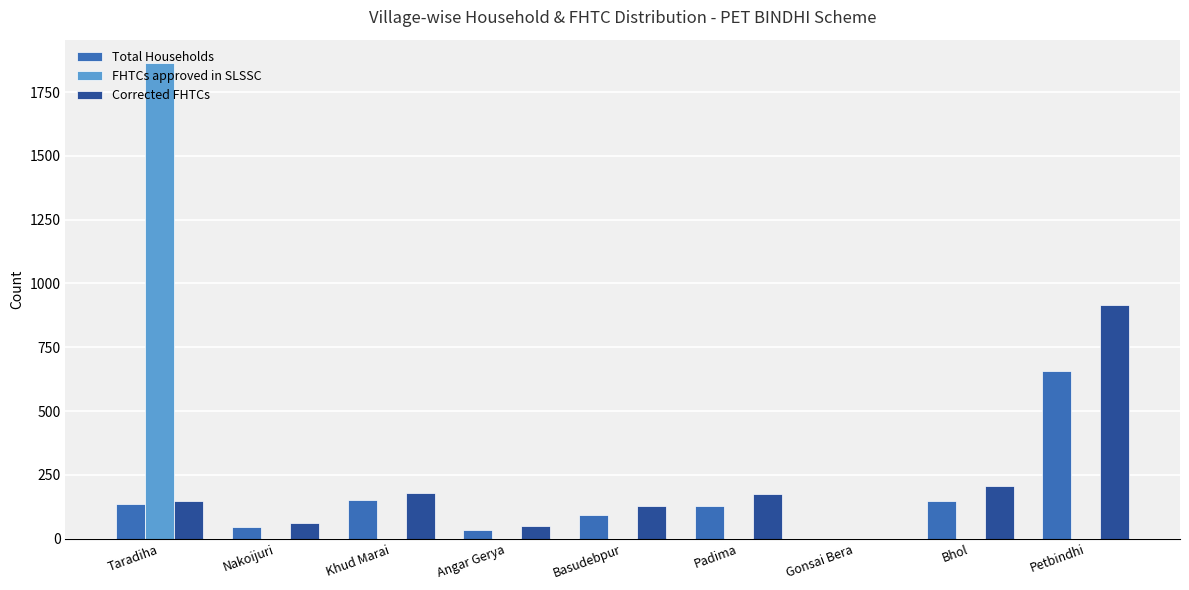

At which label is Corrected FHTCs closest to 457?

Bhol